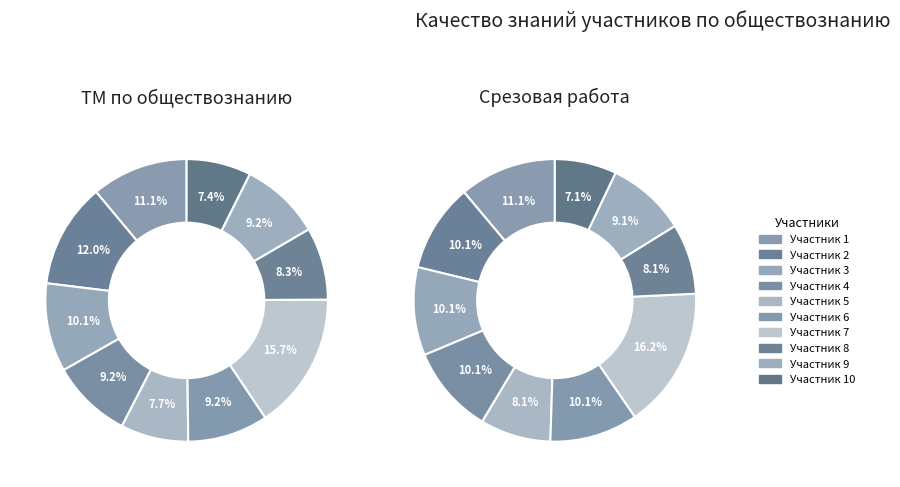

Does any single category account for the majority?

No